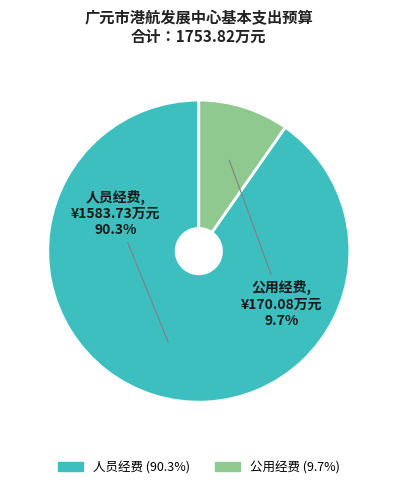

What is the smallest slice in the pie chart?

公用经费